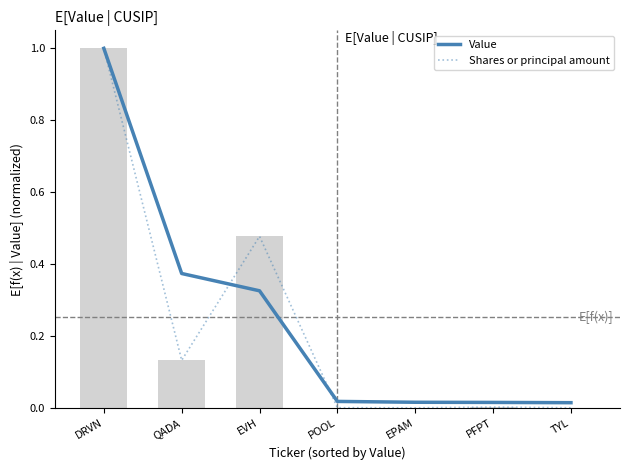

At DRVN, list the series in order from largest to smallest.

Value, Shares or principal amount